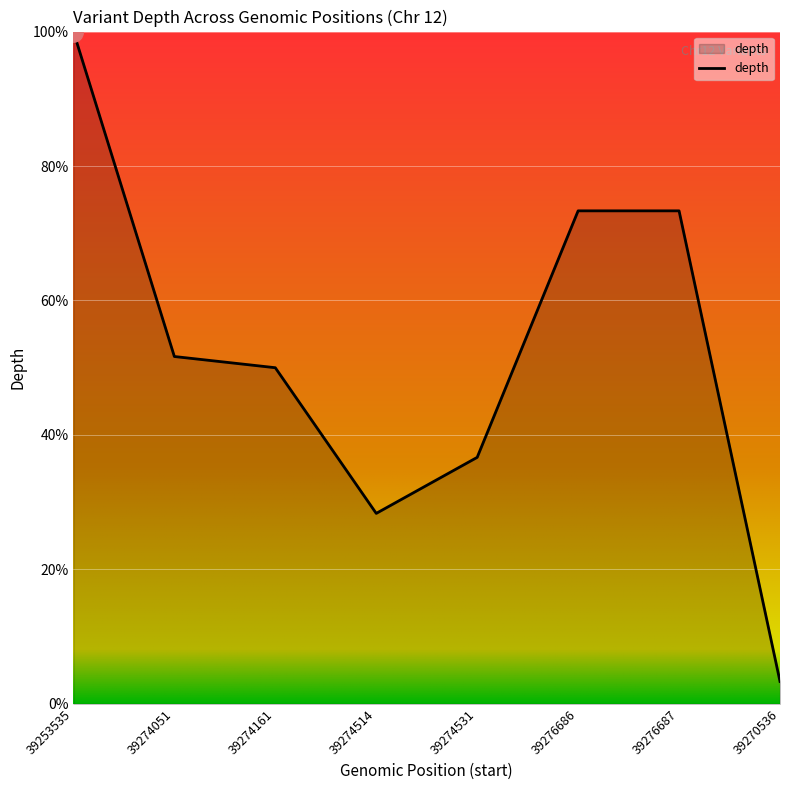

What is the difference between the values at 39274051 and 39253535?

48.3